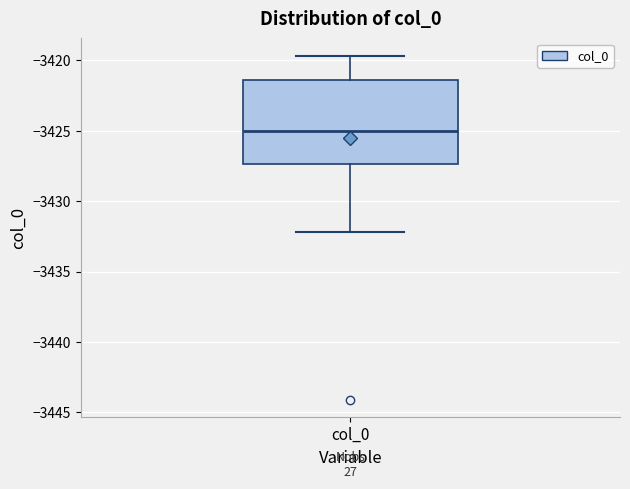

Transcribe this box plot: give where the median line is, the range the box spans, and where the two whiskers end, as read against the y-axis. The values are not printed on the chart, so give them approximately, as read against the axis.

median -3425.0, box -3427.5 to -3421.5, whiskers -3432.0 to -3419.5